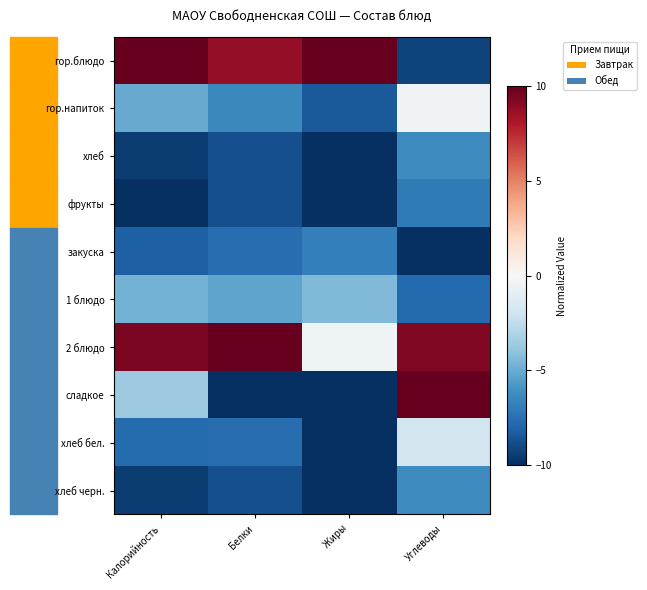

What is the difference between the highest and lowest values at Жиры?

20.0